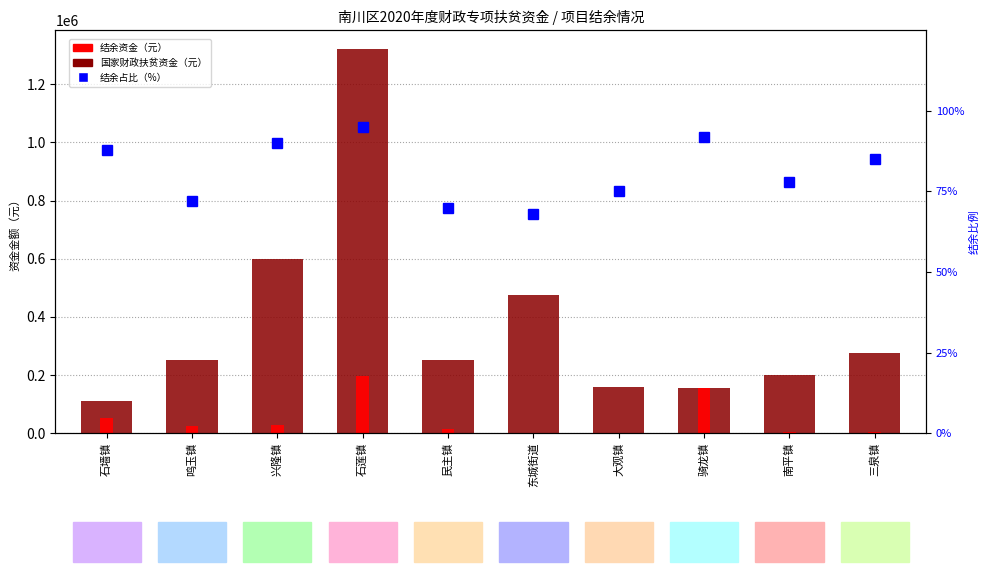

What is the label of the 1st bar from the right?

三泉镇